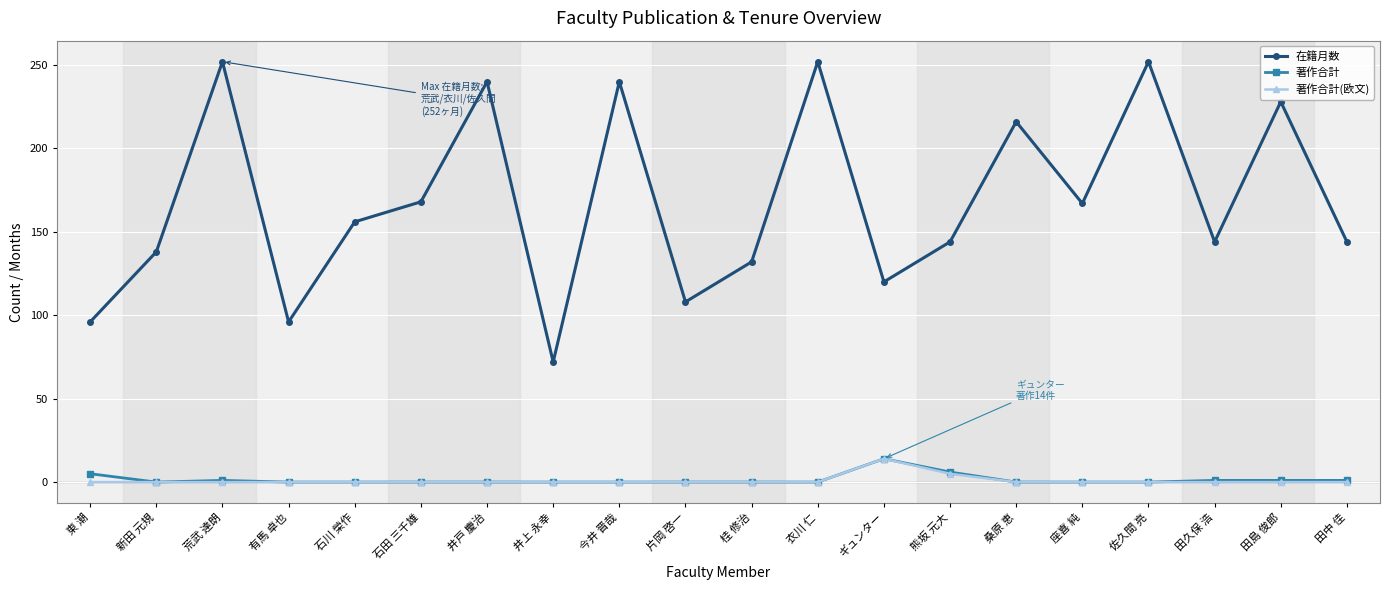

How many lines are shown in the chart?

3